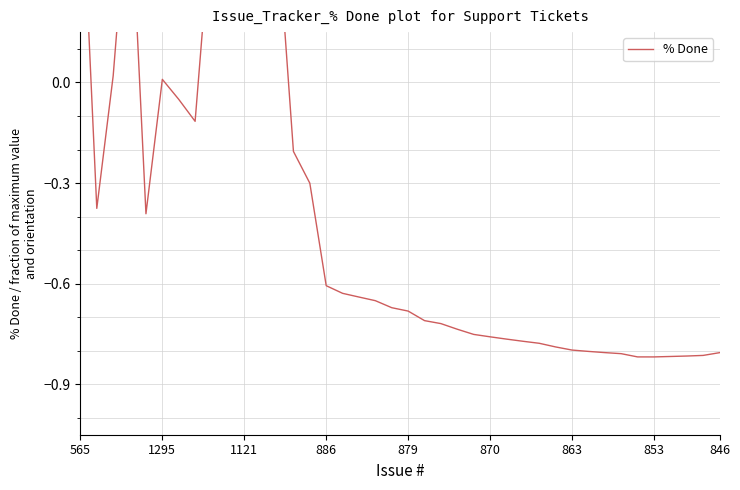

How many interior local valleys (lower than both neighbors) does the data have?

4